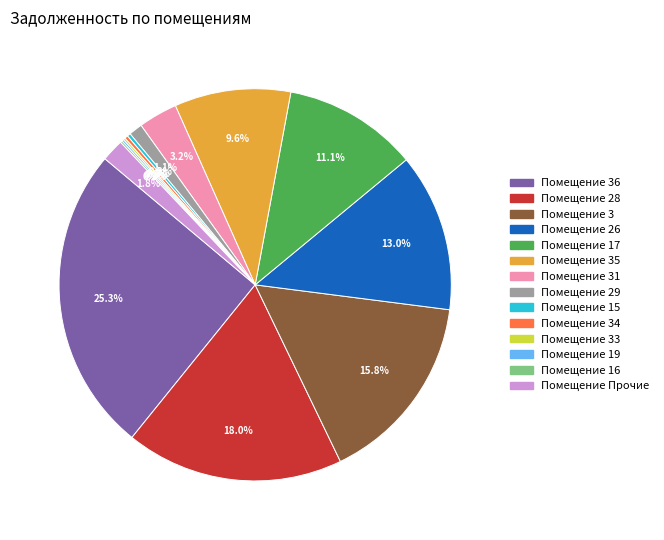

Is there any slice that represents more than half of the pie?

No